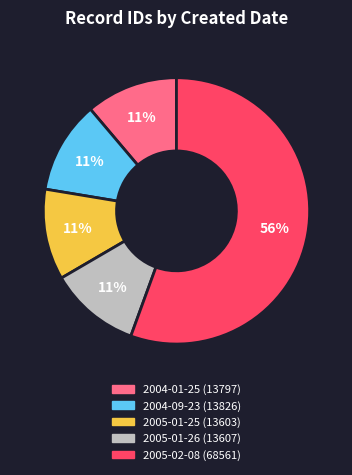

To the nearest percent, what is the average slice percentage?

20%